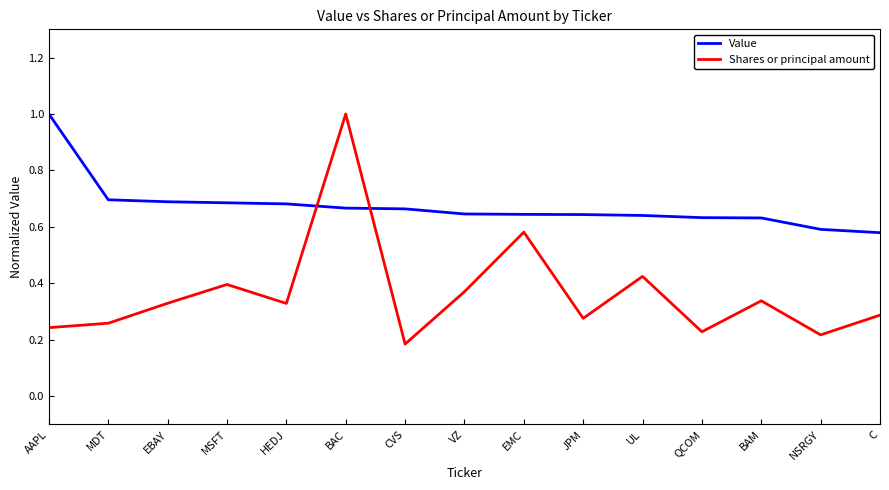

Which series changed the most between MSFT and BAM?

Shares or principal amount